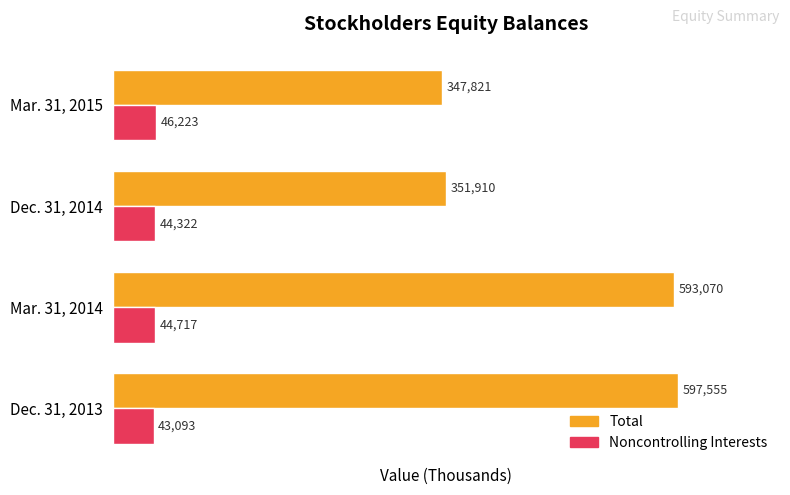

Rank the series by their average value, from highest to lowest.

Total, Noncontrolling Interests